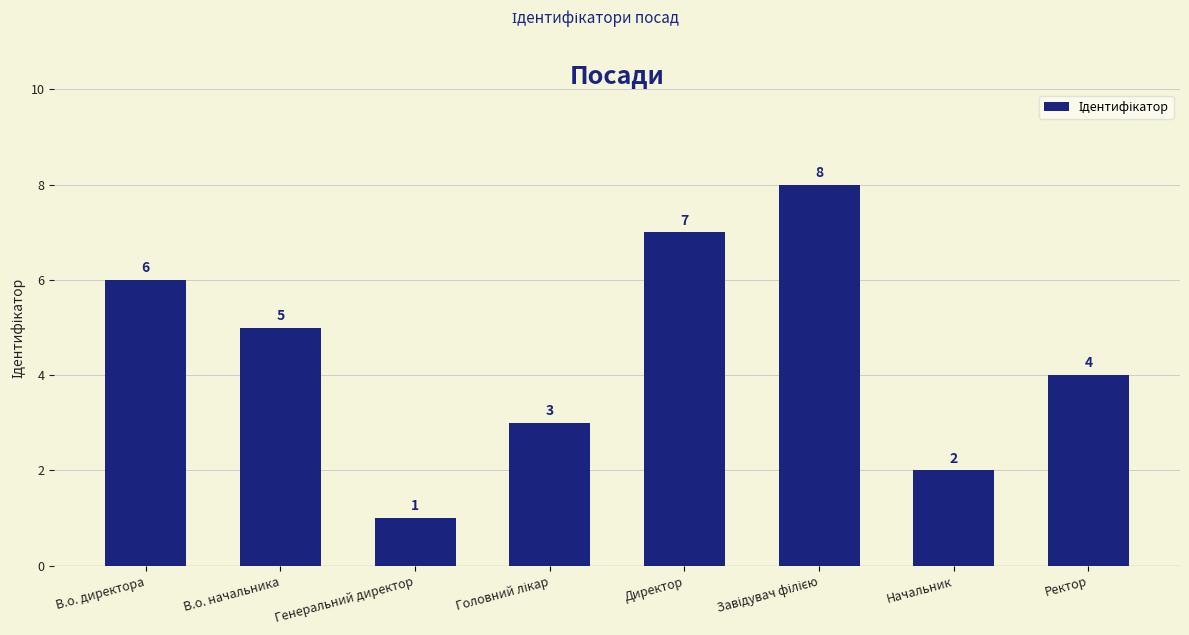

Reading left to right, list all the values displayed in this chart.

6	5	1	3	7	8	2	4